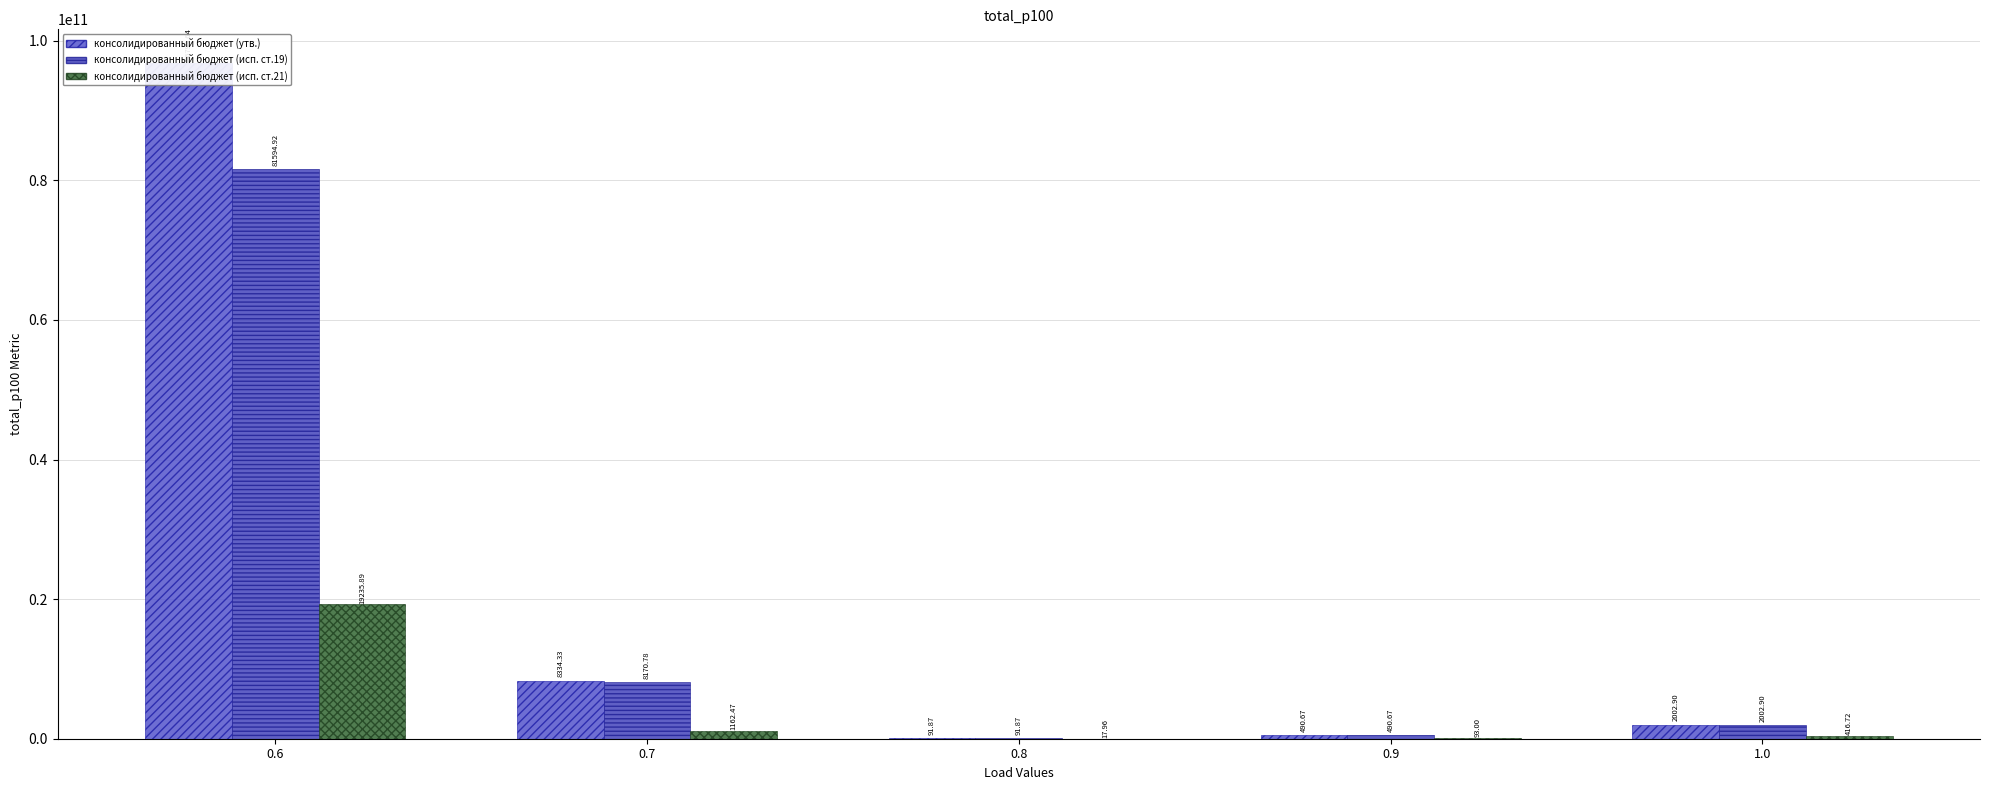

The value of консолидированный бюджет (исп. ст.19) at 0.7 is 13918762545.8. True or false?

False